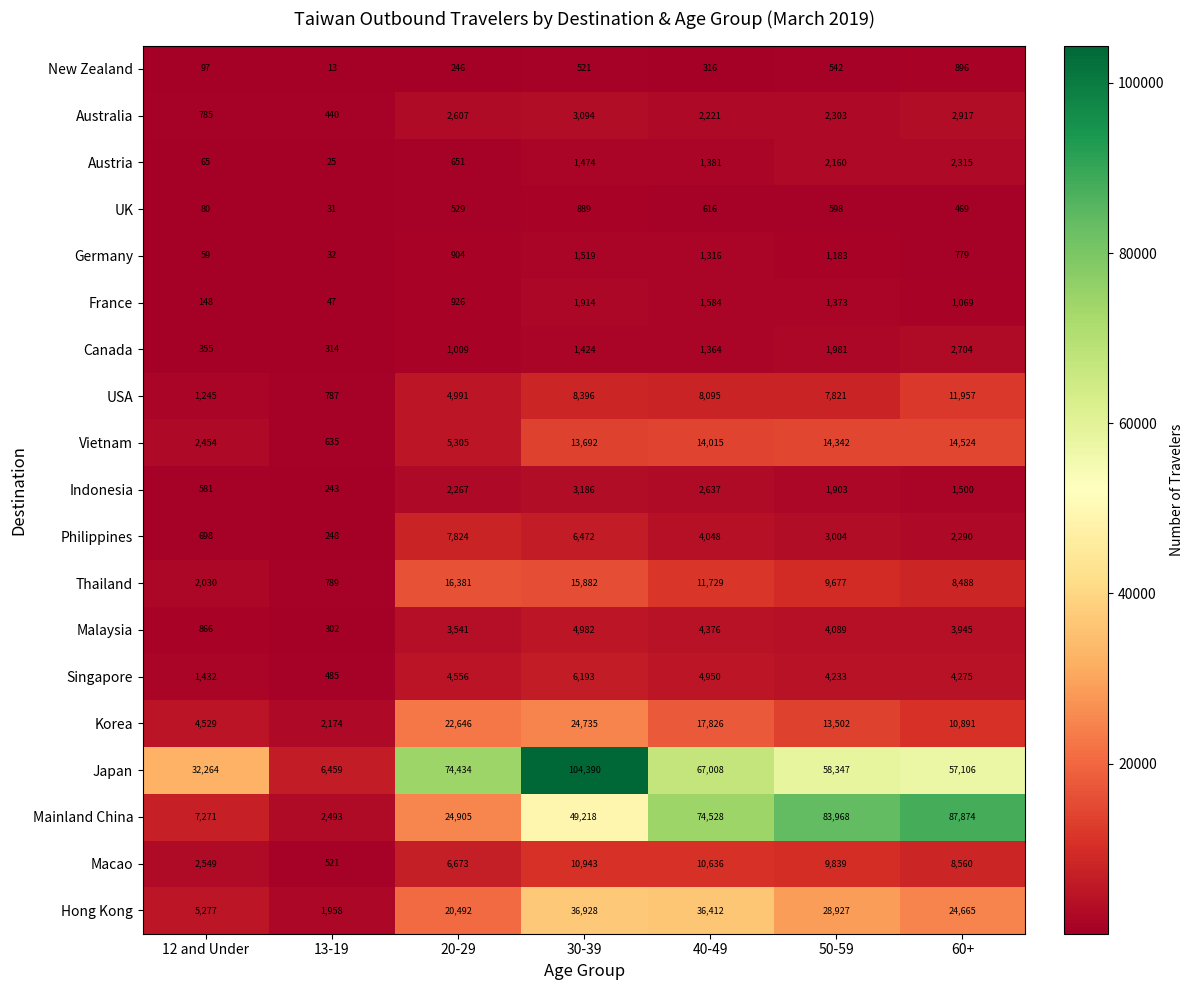

At 50-59, list the series in order from smallest to largest.

New Zealand, UK, Germany, France, Indonesia, Canada, Austria, Australia, Philippines, Malaysia, Singapore, USA, Thailand, Macao, Korea, Vietnam, Hong Kong, Japan, Mainland China